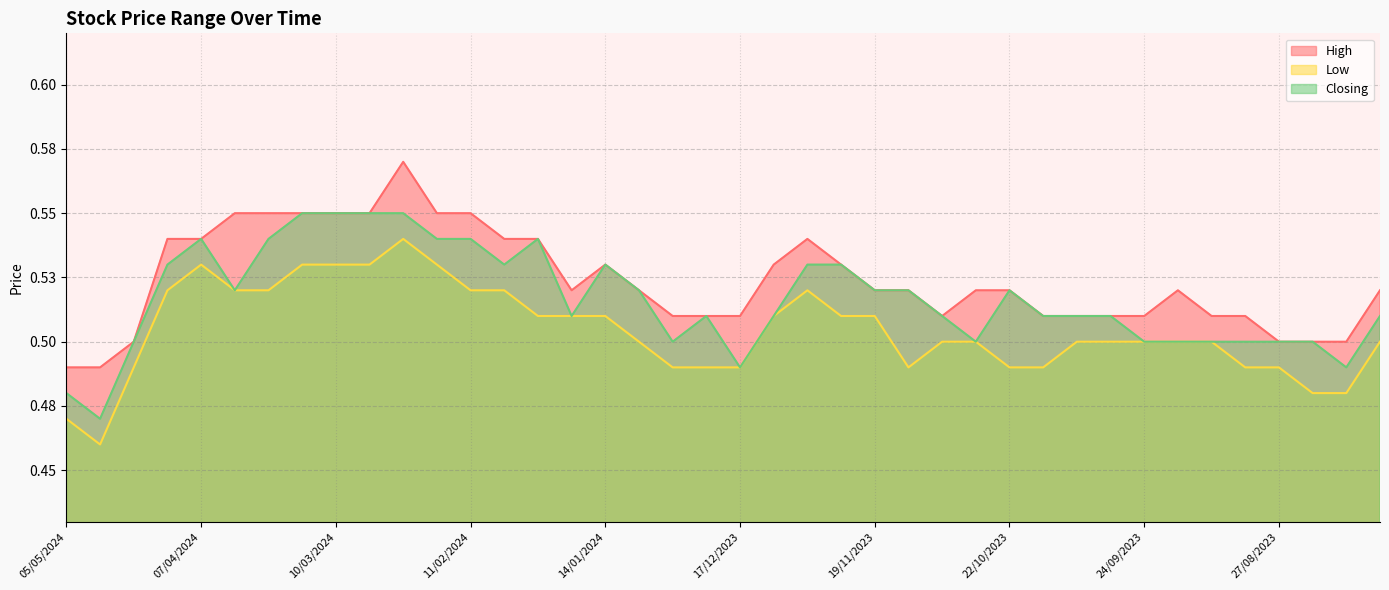

Where is the first local maximum for High?

25/02/2024